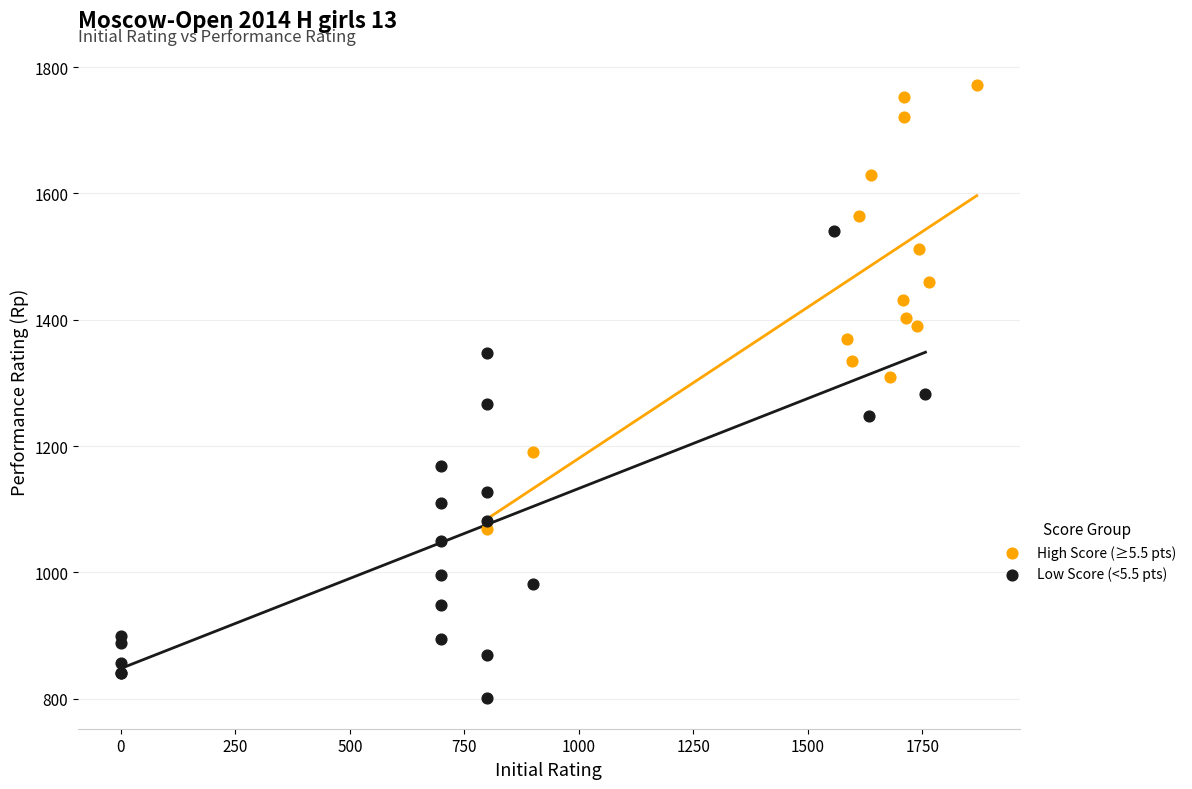

Which series reaches the minimum Y coordinate?

Low Score (<5.5 pts)